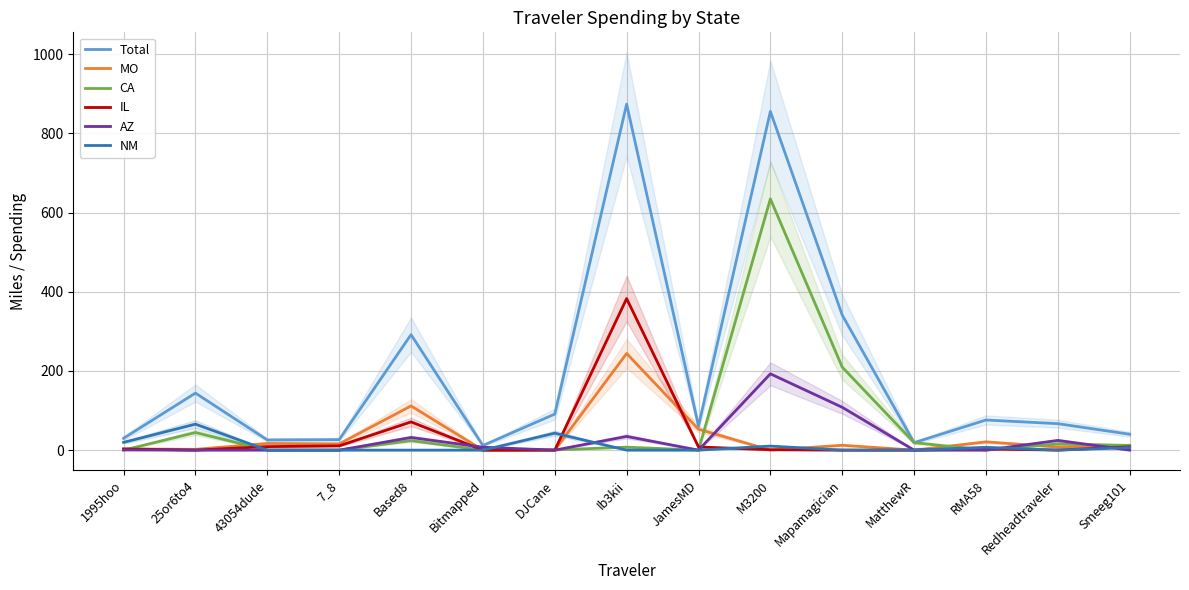

Is it true that AZ equals -62.8 at 43054dude?

False